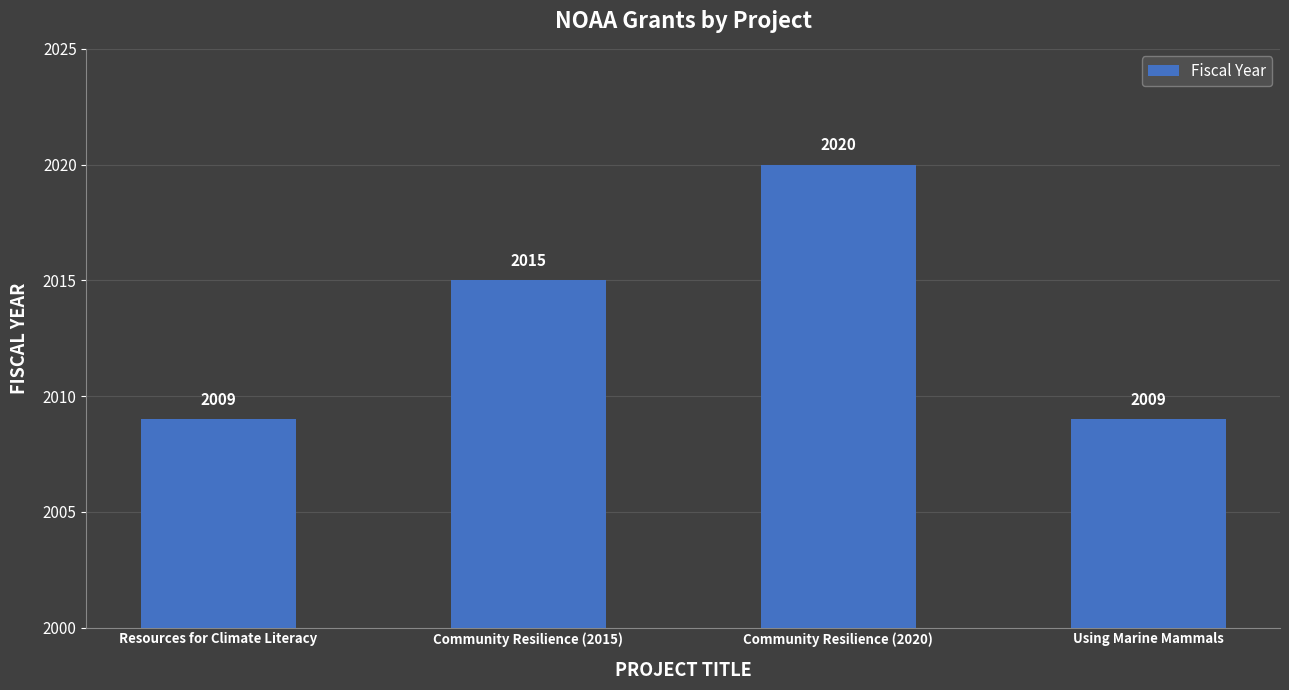

What is the greatest value displayed?

2020